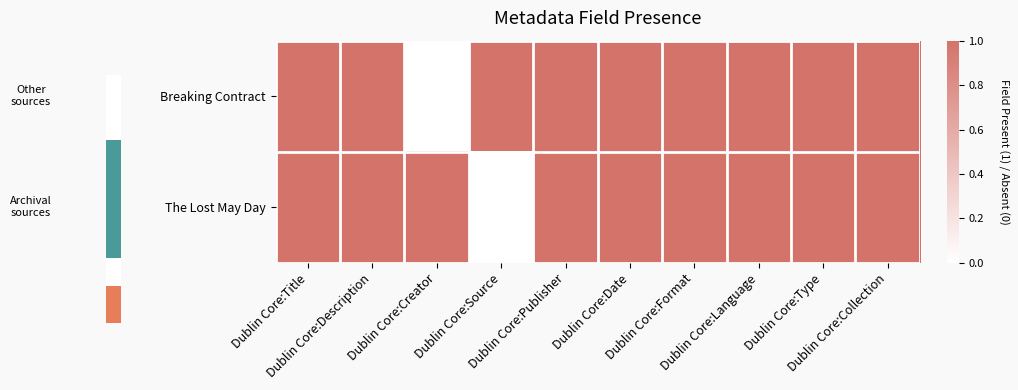

Is the value of The Lost May Day at Dublin Core:Description greater than the value of Breaking Contract at Dublin Core:Language?

No